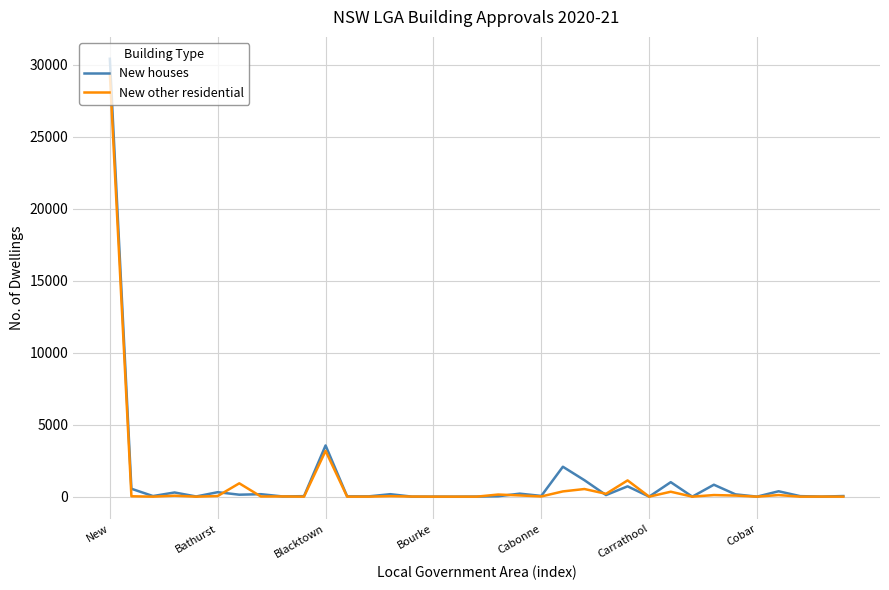

What is the maximum value shown in the chart?

30407